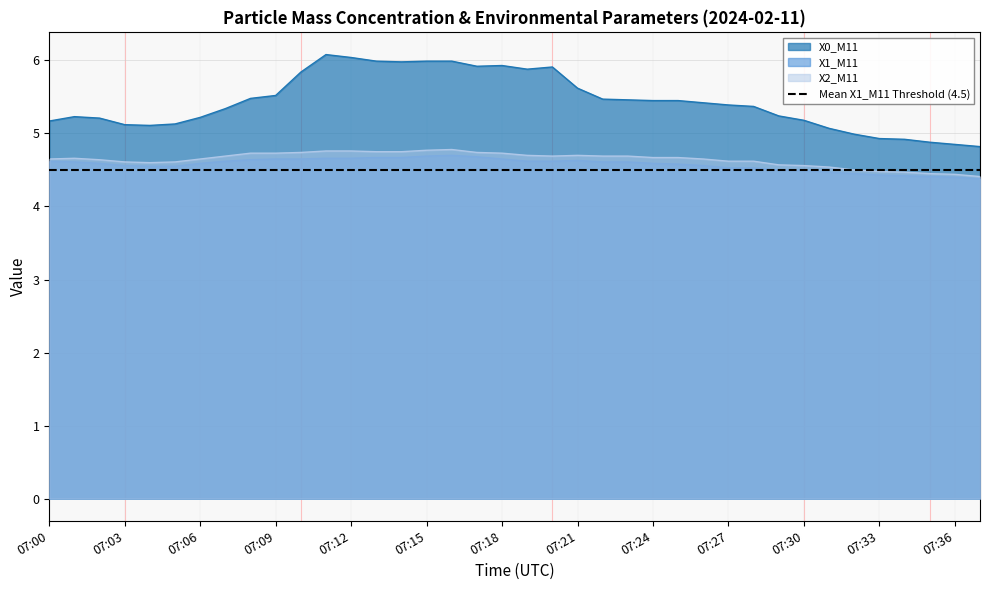

What is the spread (max minus min) of values at 07:14?

1.3